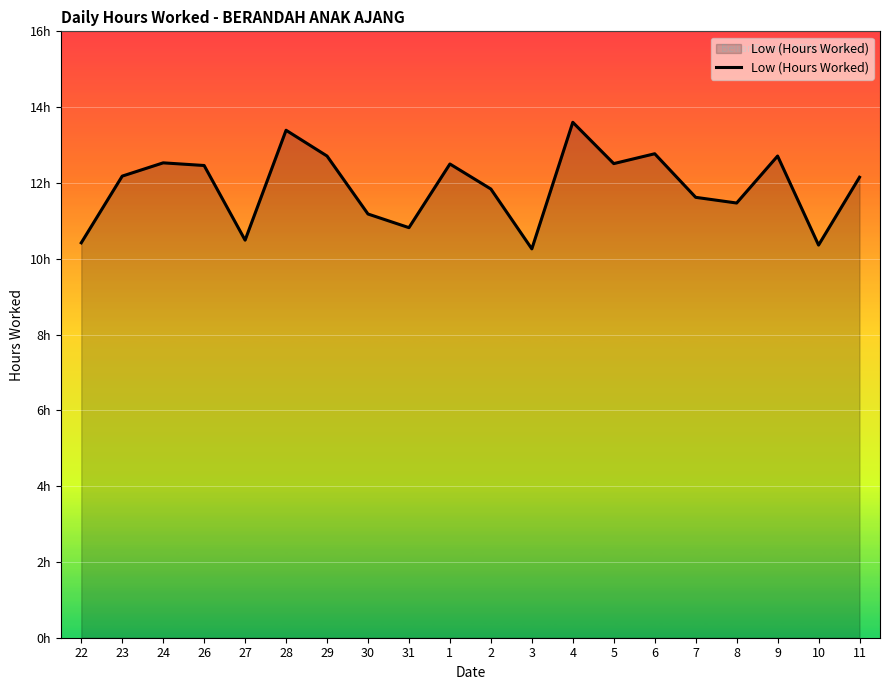

What is the difference between the maximum and second lowest values?

3.2